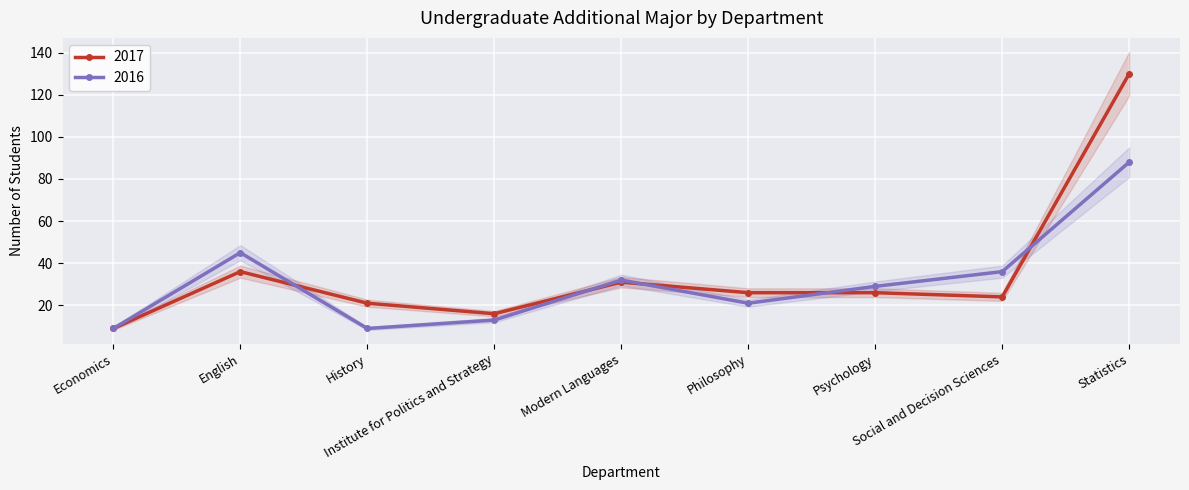

What is the maximum value shown in the chart?

130